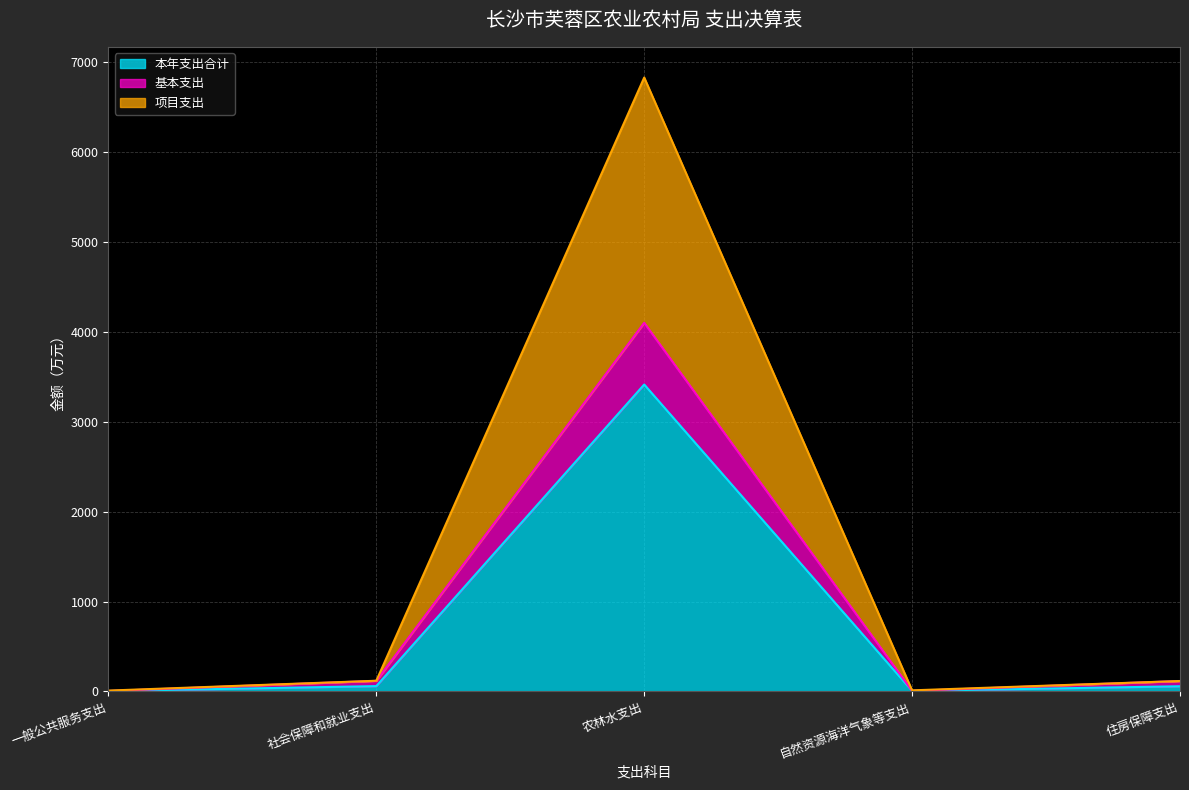

Count the number of data series in this chart.

3